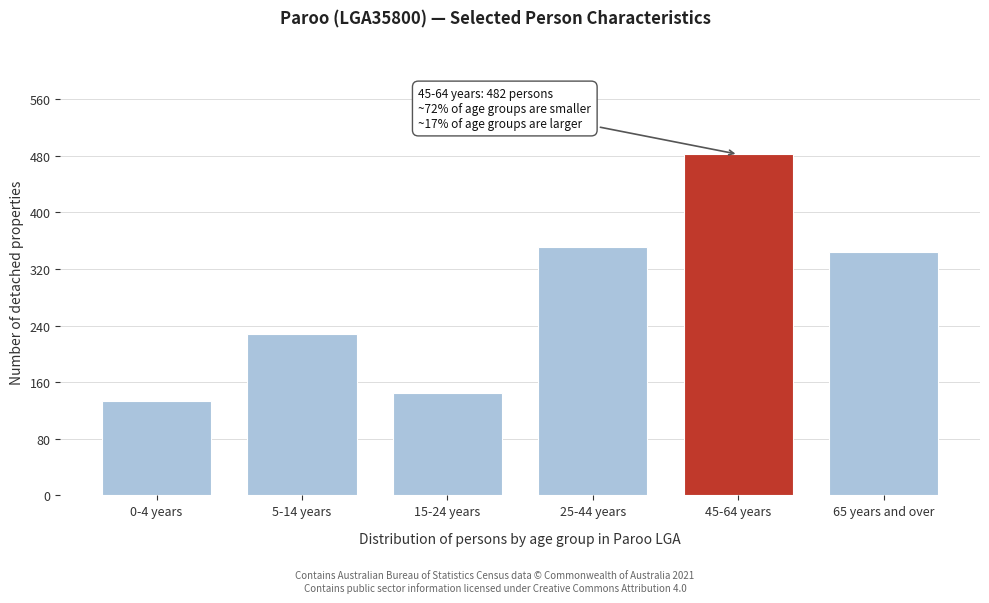

Reading left to right, list all the values displayed in this chart.

133	228	144	351	482	344